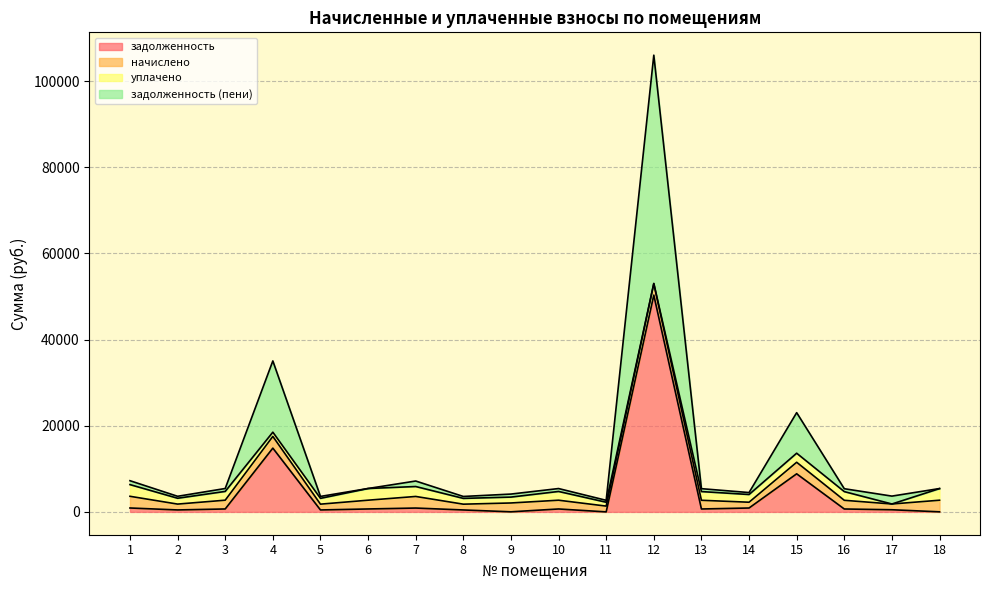

Which has a higher value, 17 or 9?

17